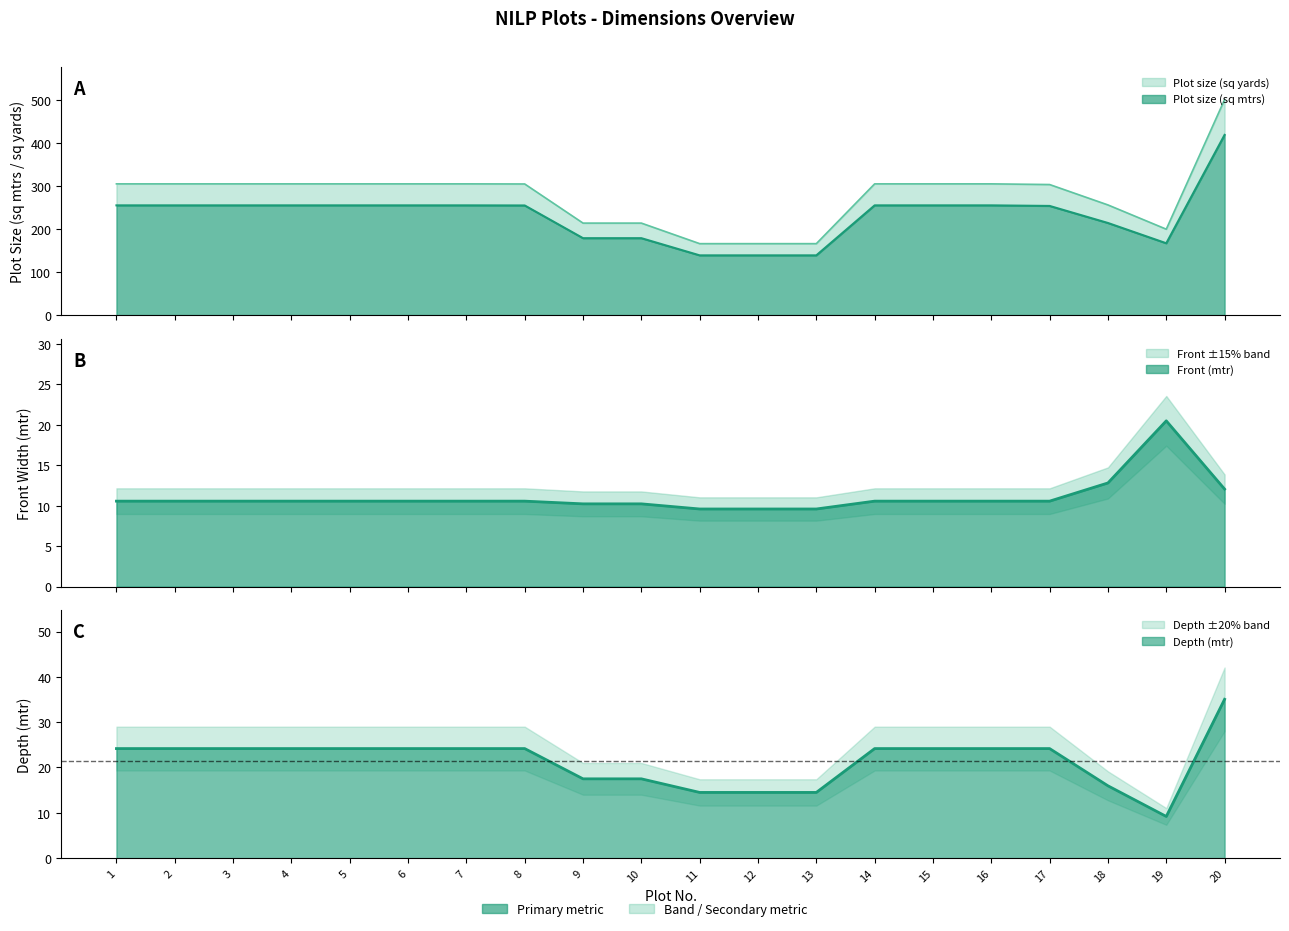

At how many categories does at least one series exceed 478?

1